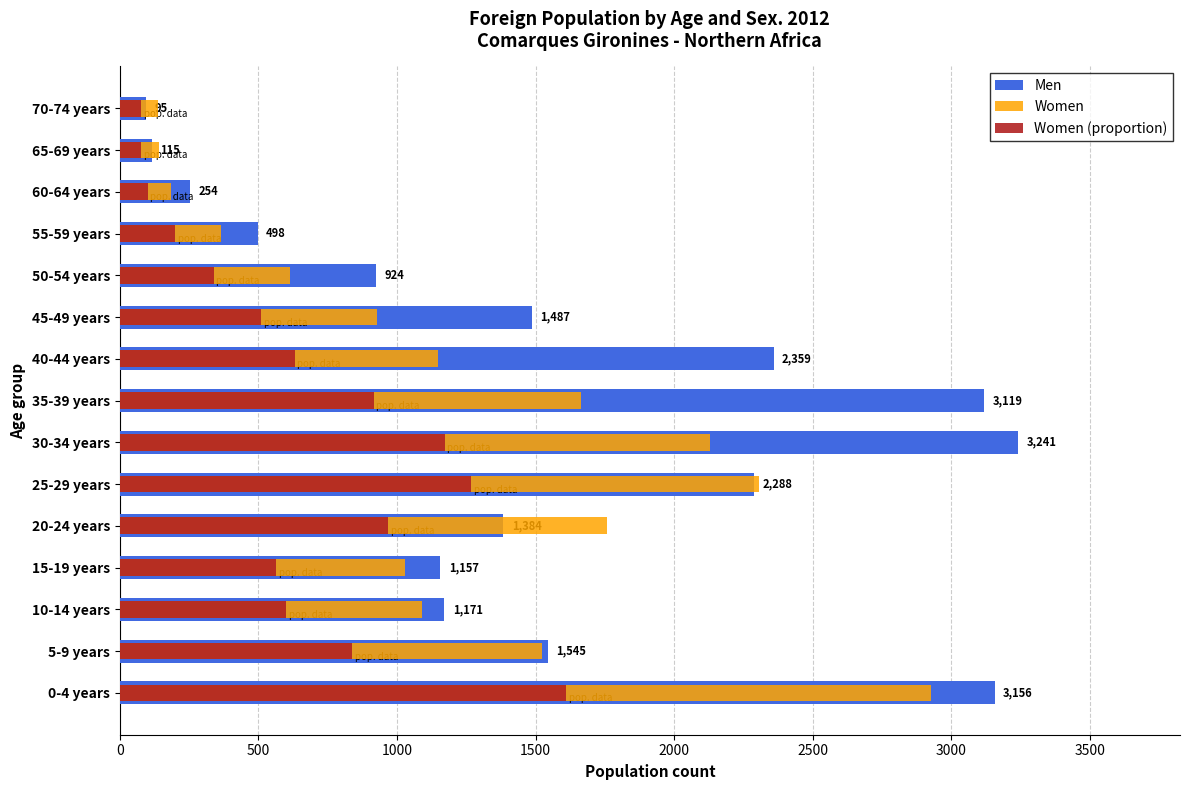

How many values in the Men series exceed 1384?

7